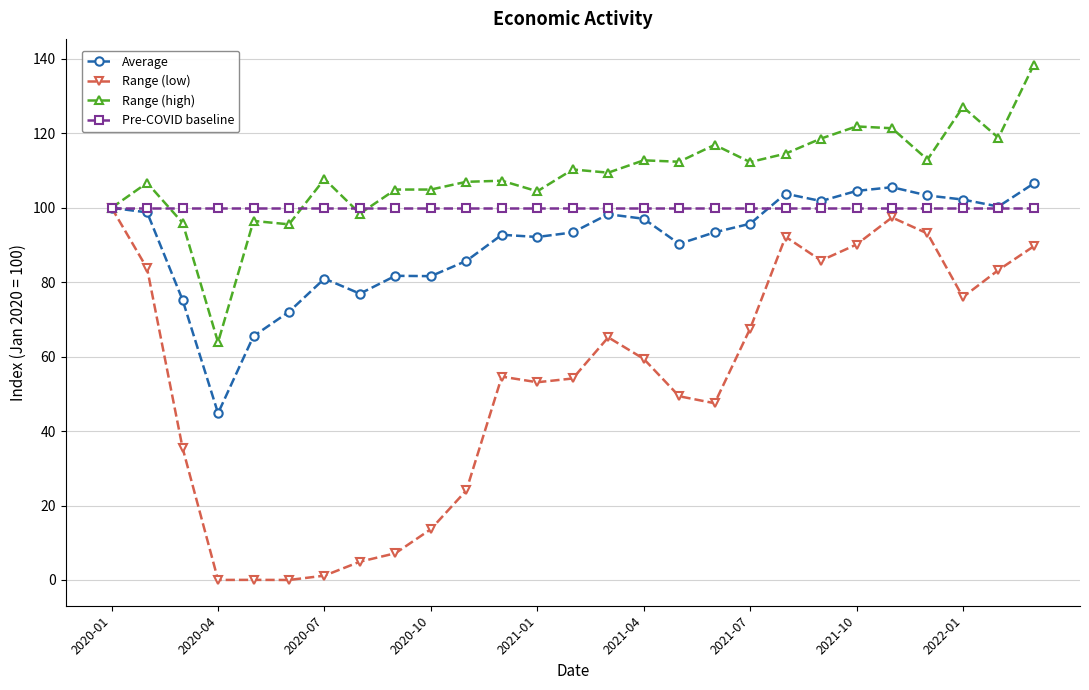

How many data points in Range (high) are less than 109?

13